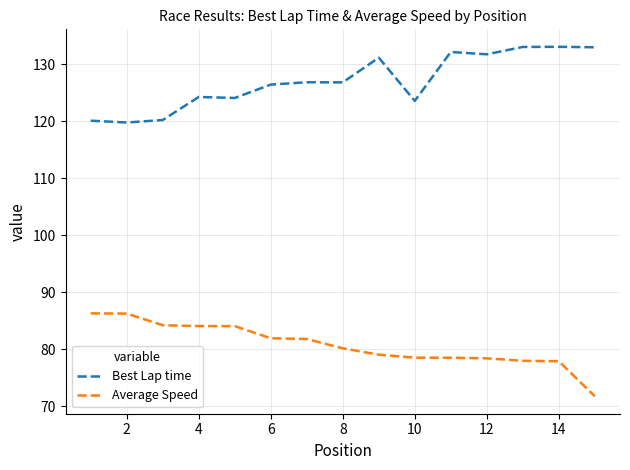

How many lines are shown in the chart?

2